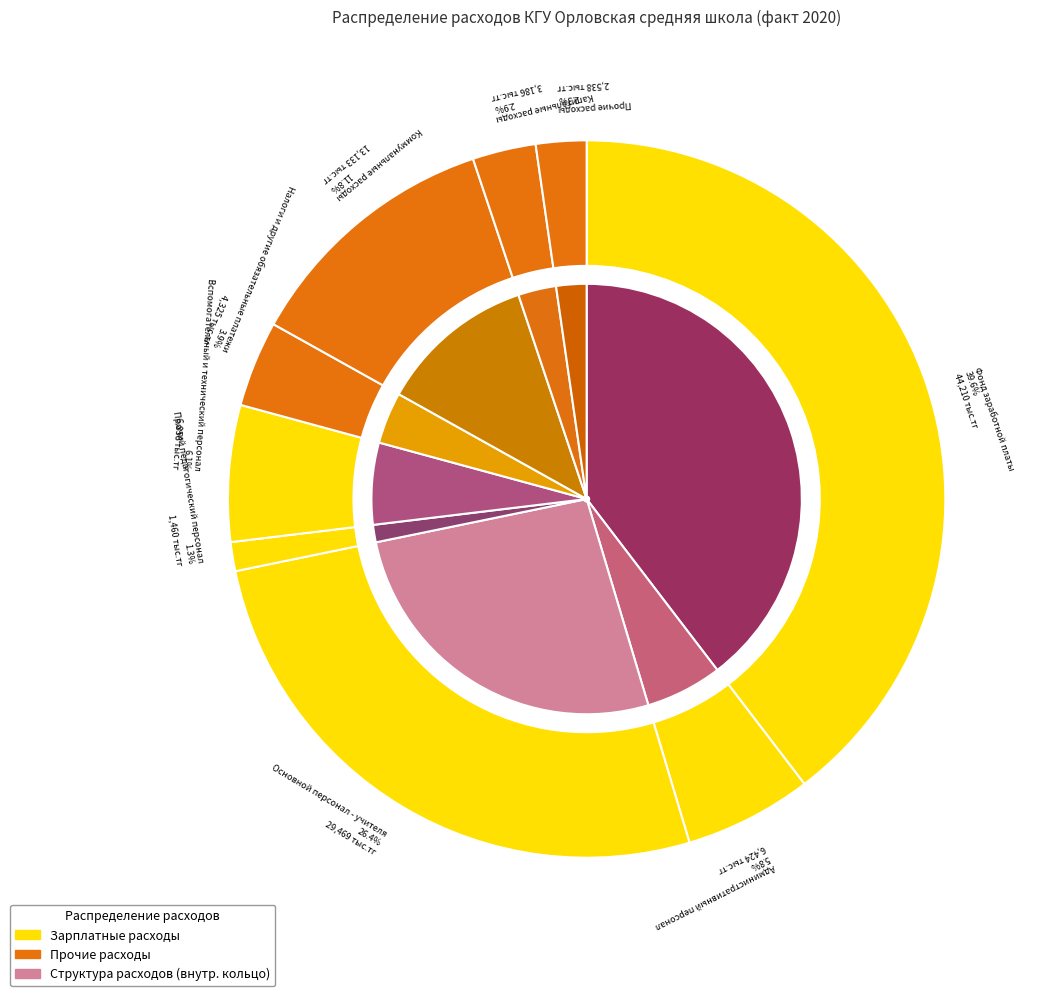

Which category has the biggest portion of the pie?

Фонд заработной платы